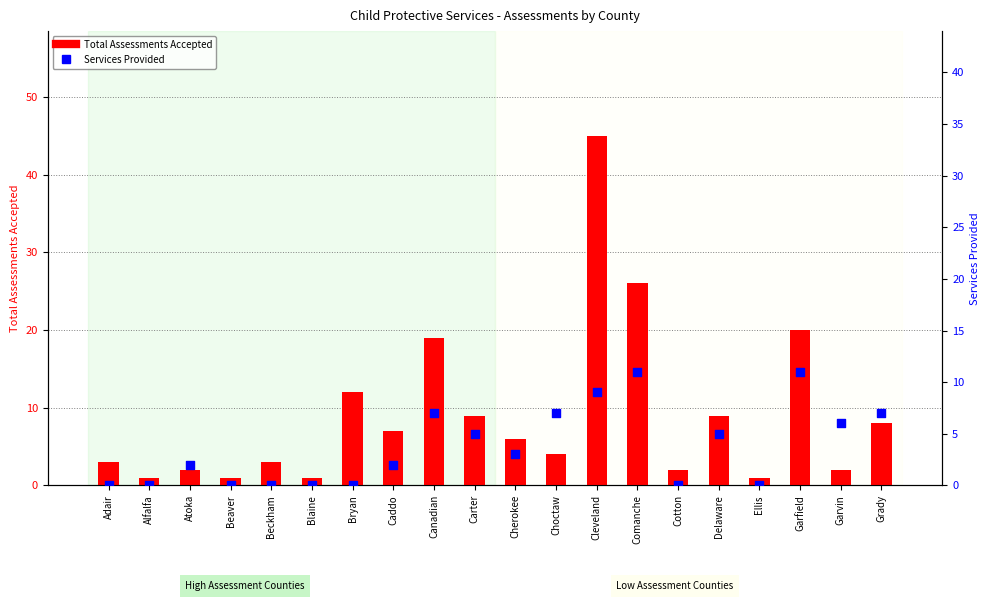

Is the value of Total Assessments Accepted at Canadian greater than the value of Services Provided at Garvin?

Yes